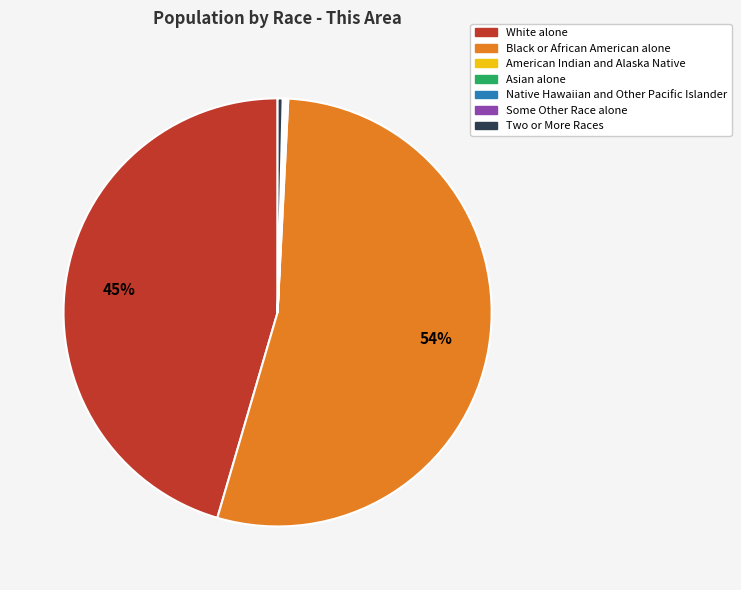

Is there a majority slice in this chart?

Yes